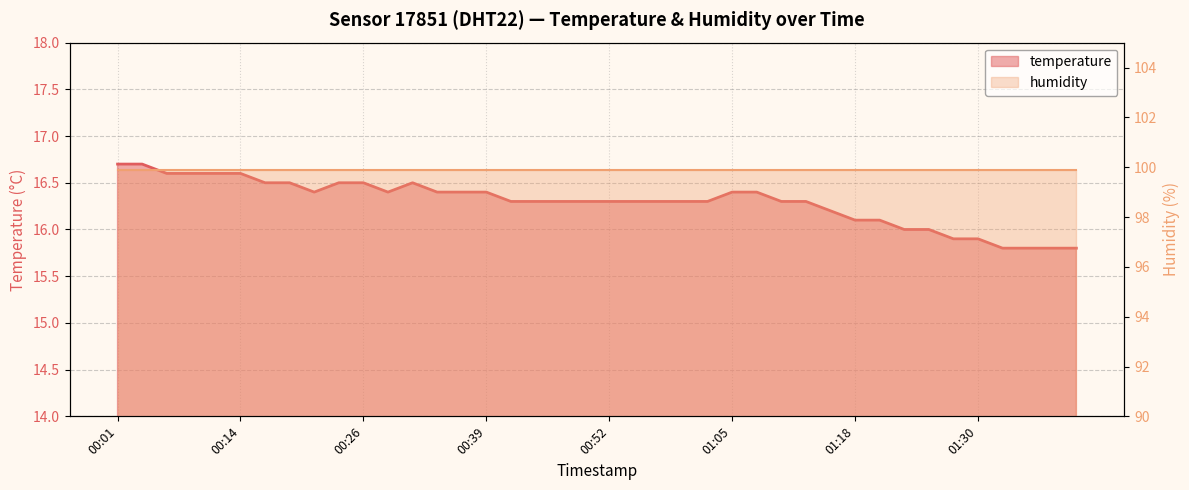

What is the difference between the maximum and second lowest values?

0.9